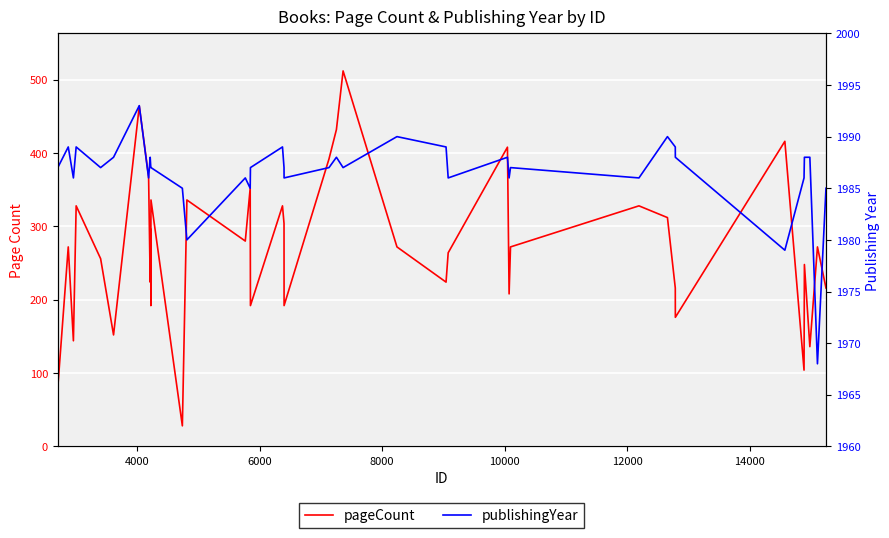

Rank the series by their maximum value, from highest to lowest.

publishingYear, pageCount